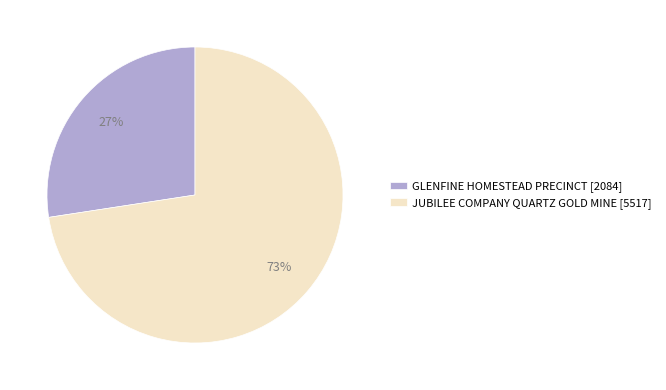

Rank the categories by value from lowest to highest.

GLENFINE HOMESTEAD PRECINCT, JUBILEE COMPANY QUARTZ GOLD MINE